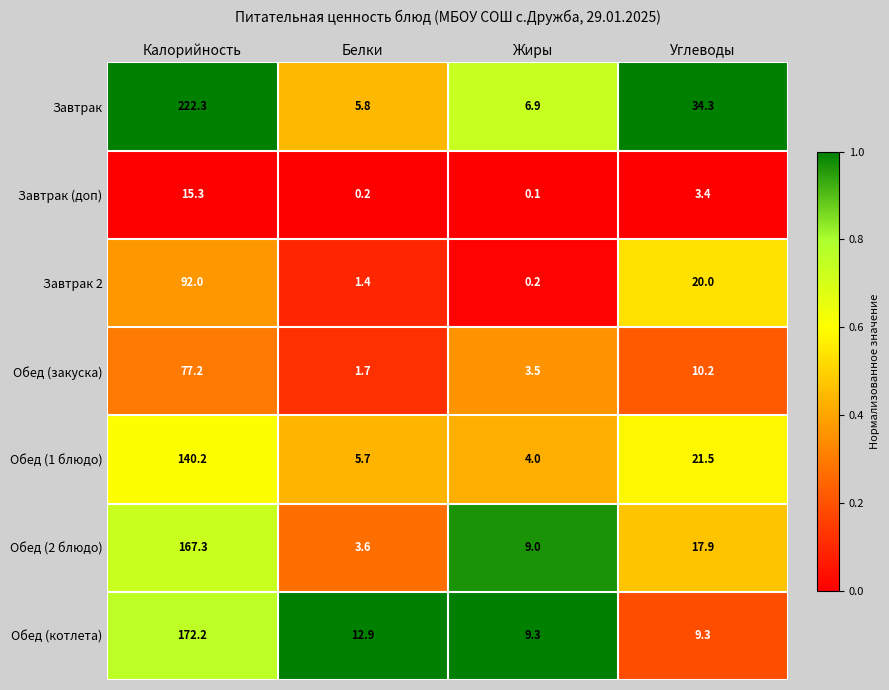

What is the difference between the second highest and second lowest values in the Завтрак (доп) series?

3.2